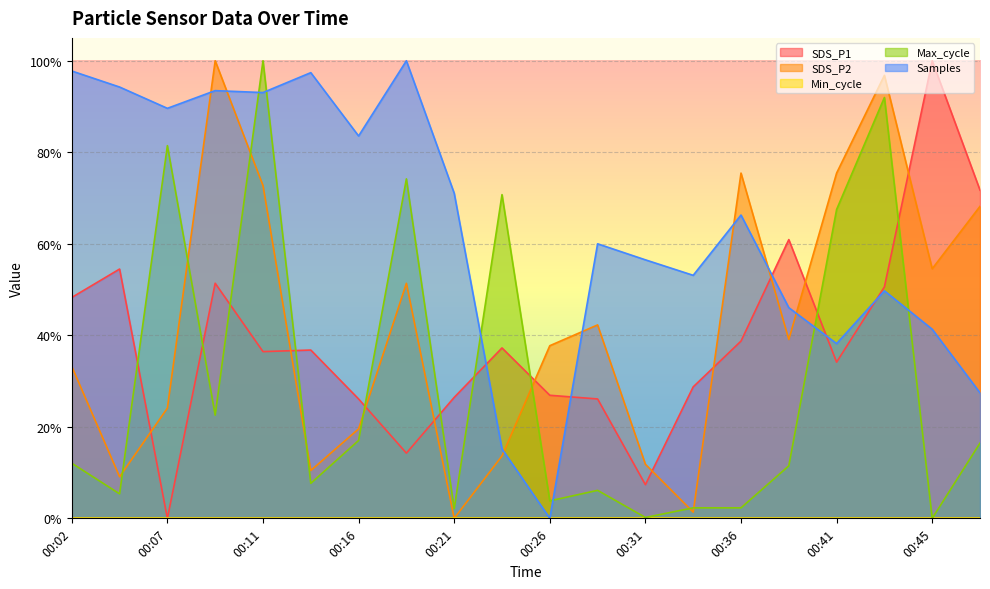

The value of Samples at 00:33 is 92.9. True or false?

False